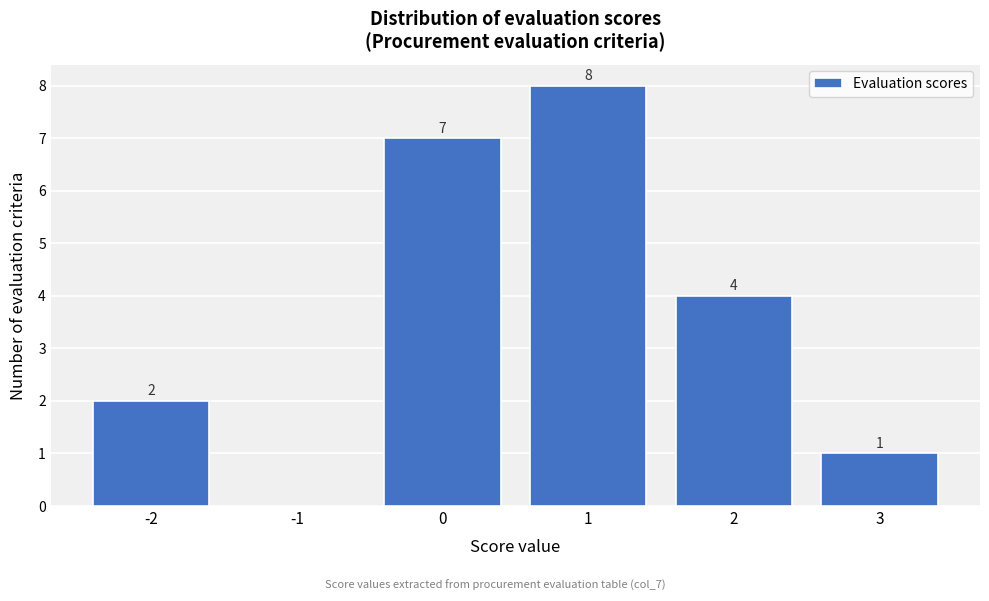

Over which range of the x-axis is the bar tallest?

0.5 to 1.5